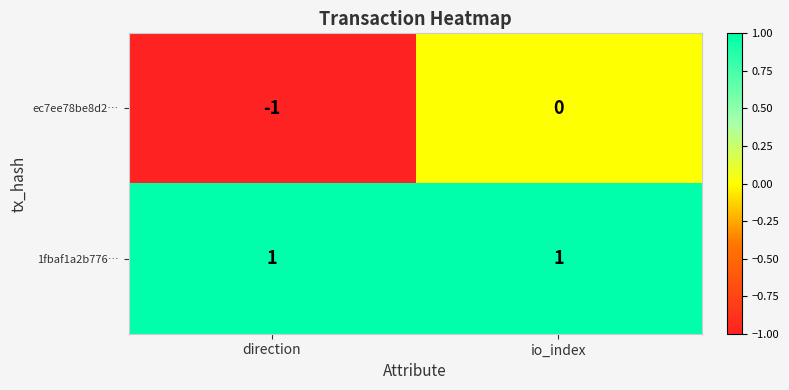

Which series has the largest range (max minus min)?

ec7ee78be8d2…